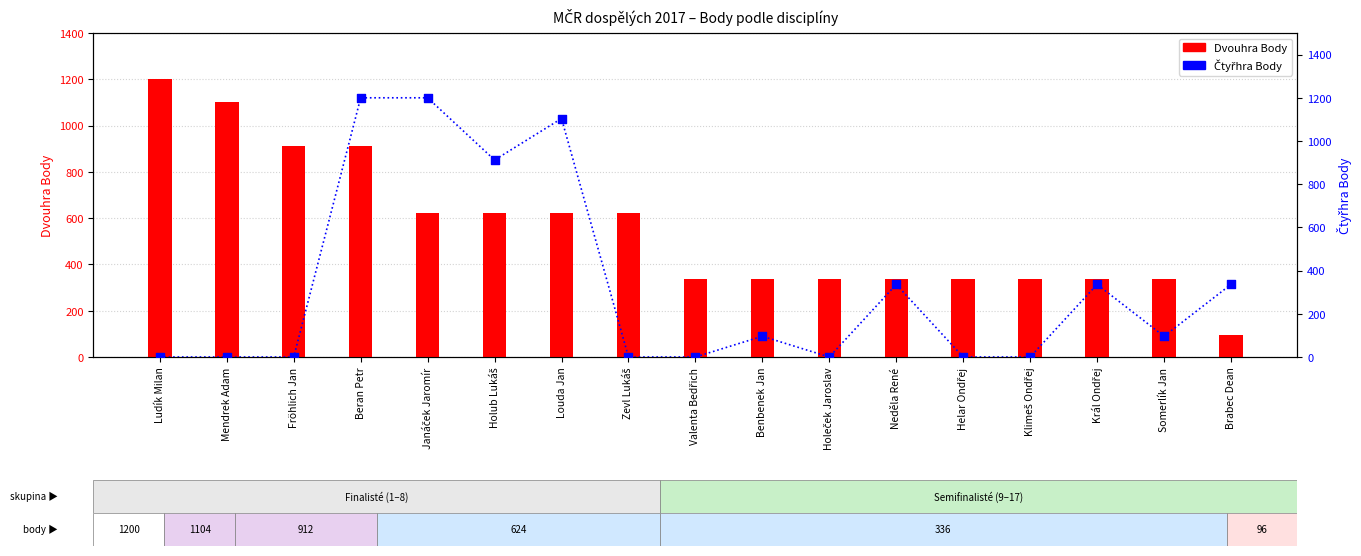

Which series contains the highest Y value?

Dvouhra Body